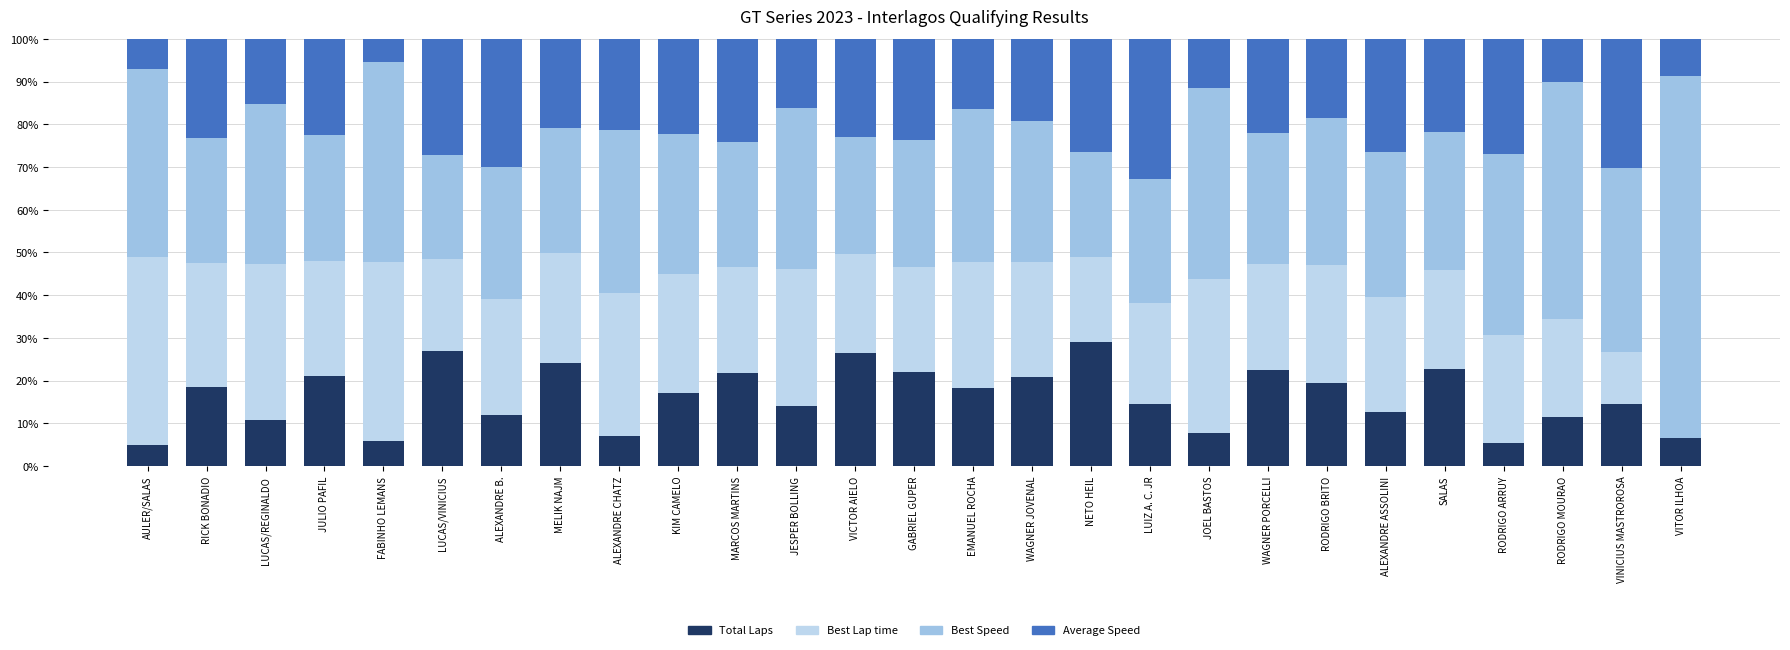

What is the sum of all Total Laps values?

438.1